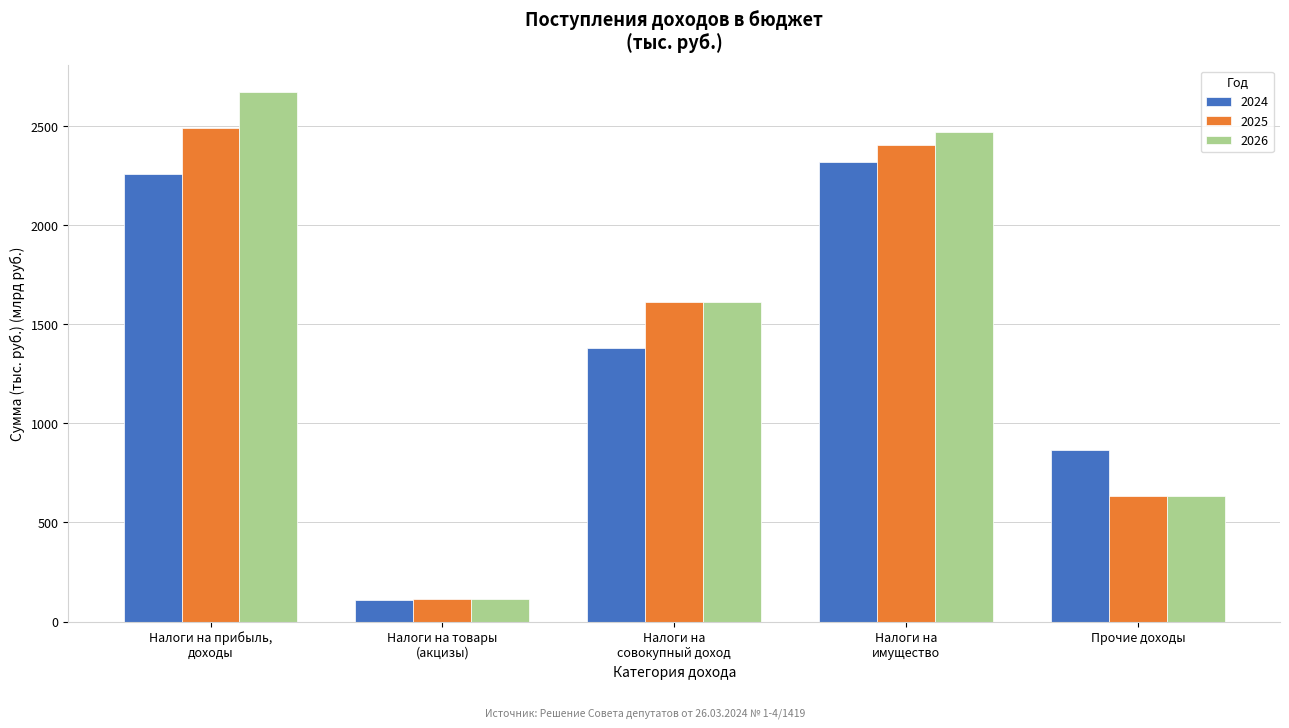

Reading left to right, list all the values displayed in this chart.

2024: 2257.2	108.7	1382.7	2319.3	865.6
2025: 2488.0	112.6	1610.0	2404.4	635.0
2026: 2673.0	112.6	1610.0	2469.4	635.0